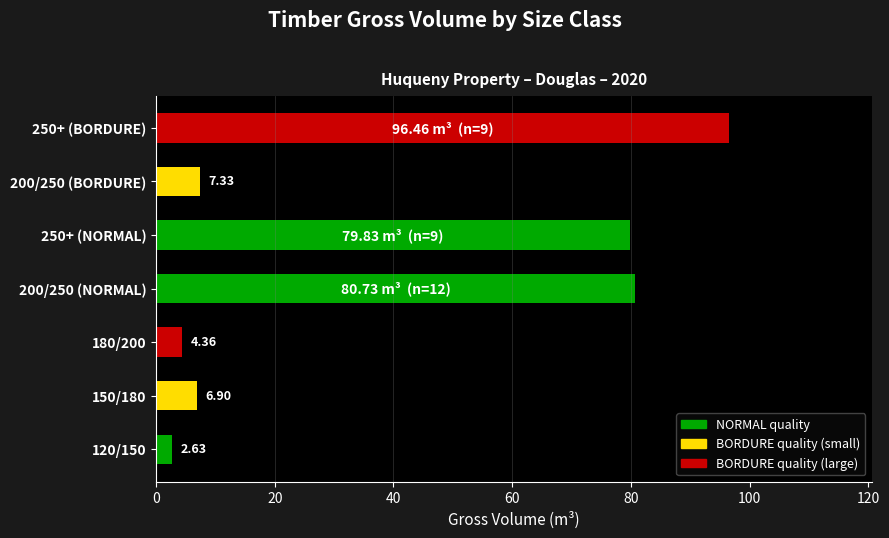

How many bars are there in total?

7